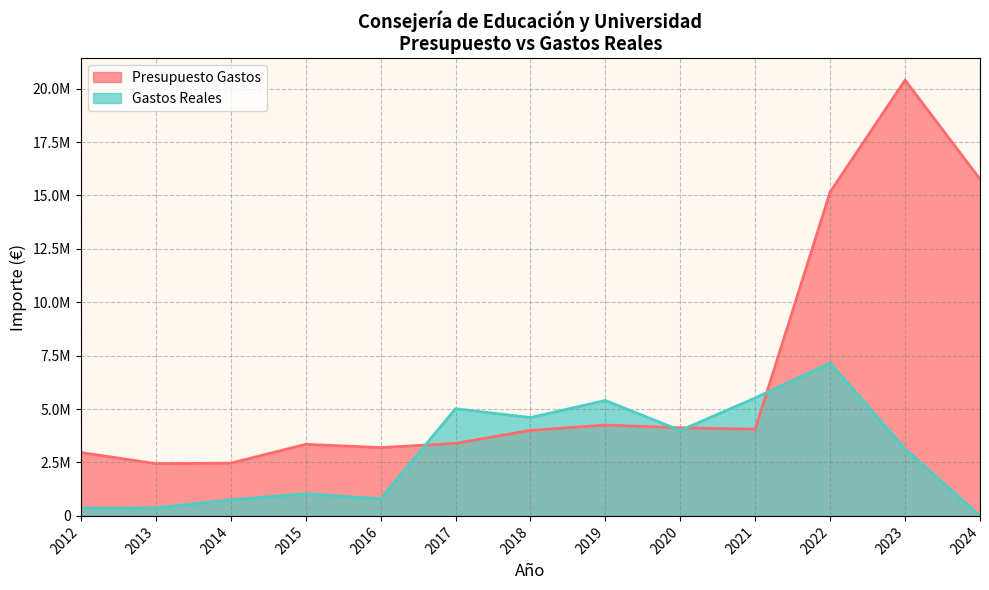

The Gastos Reales series shows -2352763.9 at 2024. True or false?

False